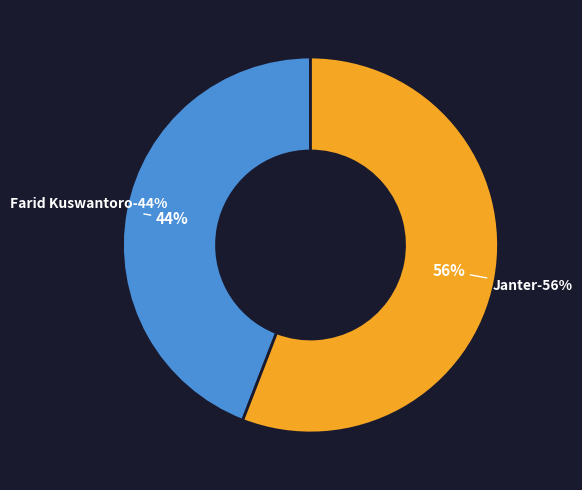

Is it true that Janter is 56% of the pie?

True